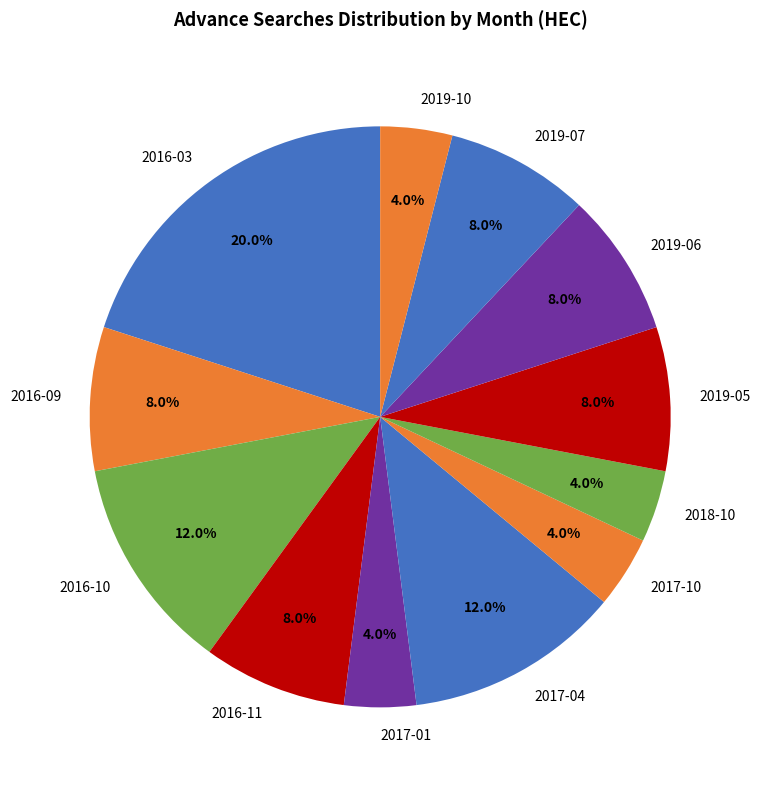

How much of the chart is everything except 2019-06?

92.0%